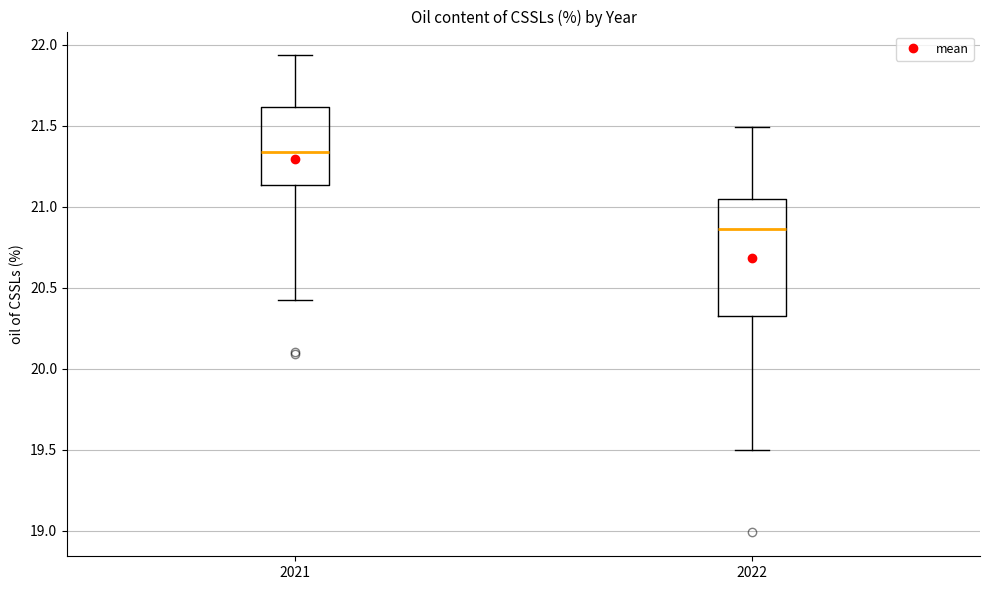

Reading left to right, read every box against the y-axis: the position of its median line, the range the box covers, and the ends of its whiskers. The values are not printed on the chart, so give them approximately, as read against the axis.

2021: median 21.35, box 21.15 to 21.60, whiskers 20.40 to 21.95
2022: median 20.85, box 20.30 to 21.05, whiskers 19.50 to 21.50